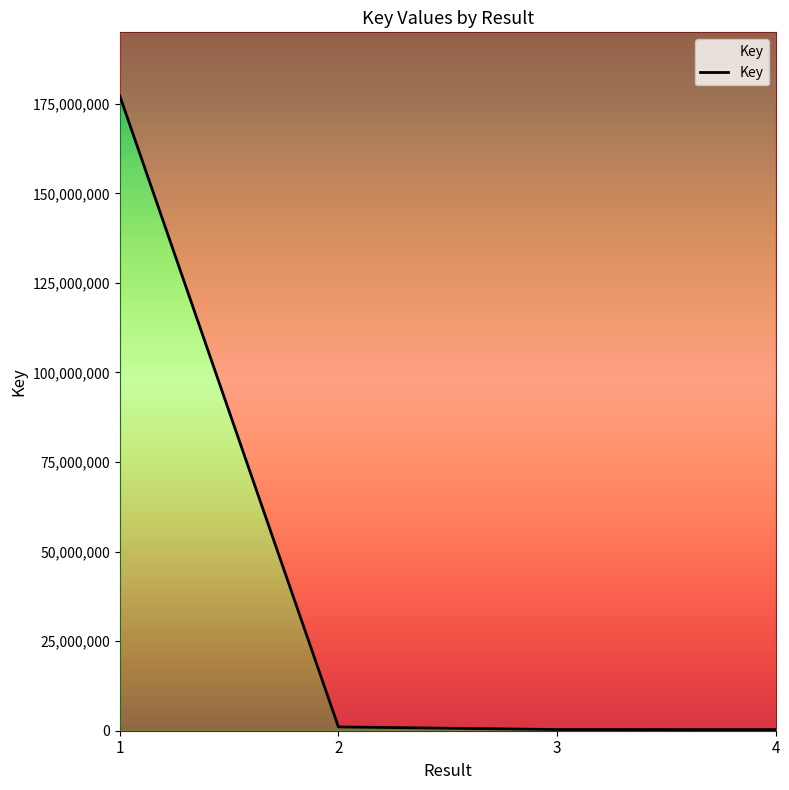

Reading left to right, transcribe all the data shown in this chart.

1=177227527	2=1061698	3=331461	4=312437